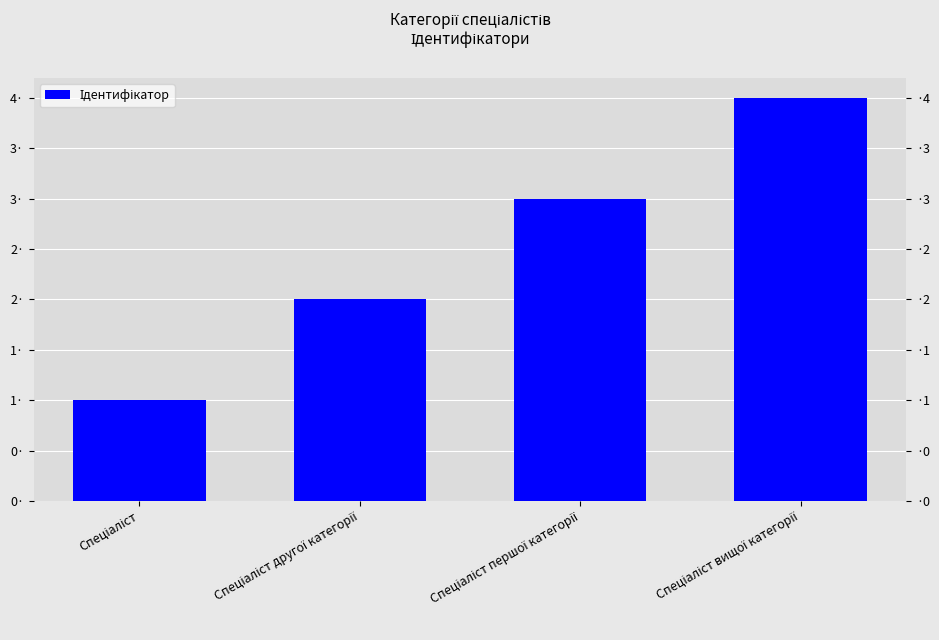

Rank the categories by value from highest to lowest.

Спеціаліст вищої категорії, Спеціаліст першої категорії, Спеціаліст другої категорії, Спеціаліст